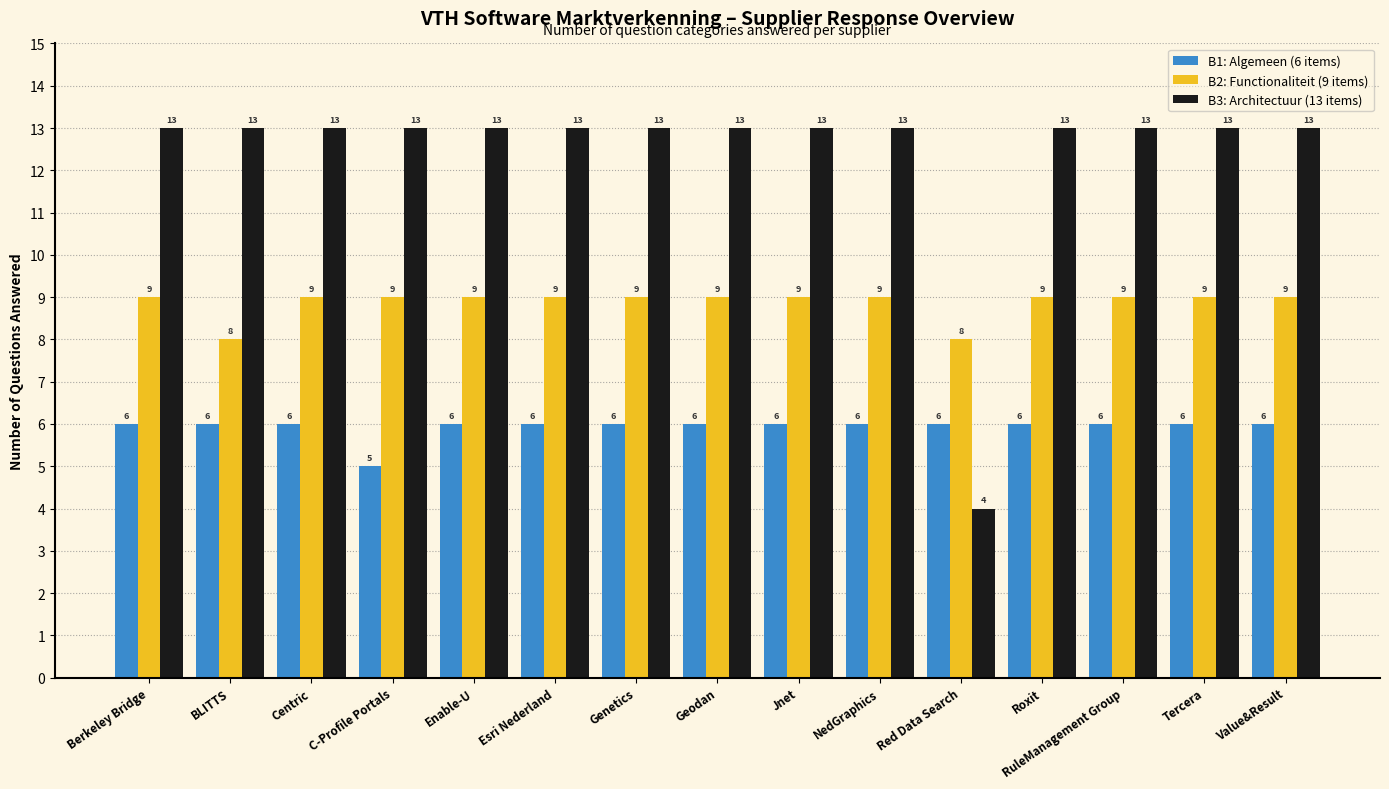

At which label does B3: Architectuur (13 items) reach its minimum?

Red Data Search